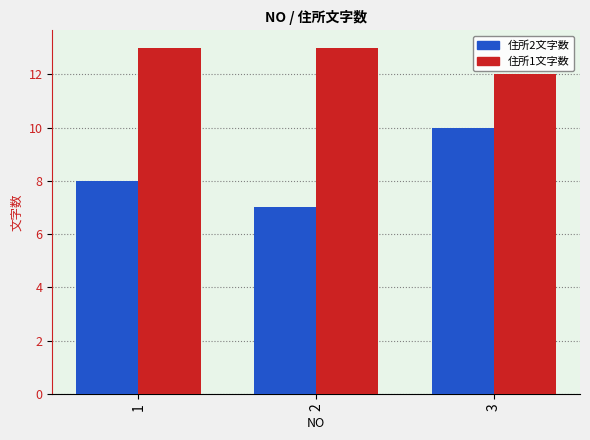

What is the average value of the 住所1文字数 series?

13